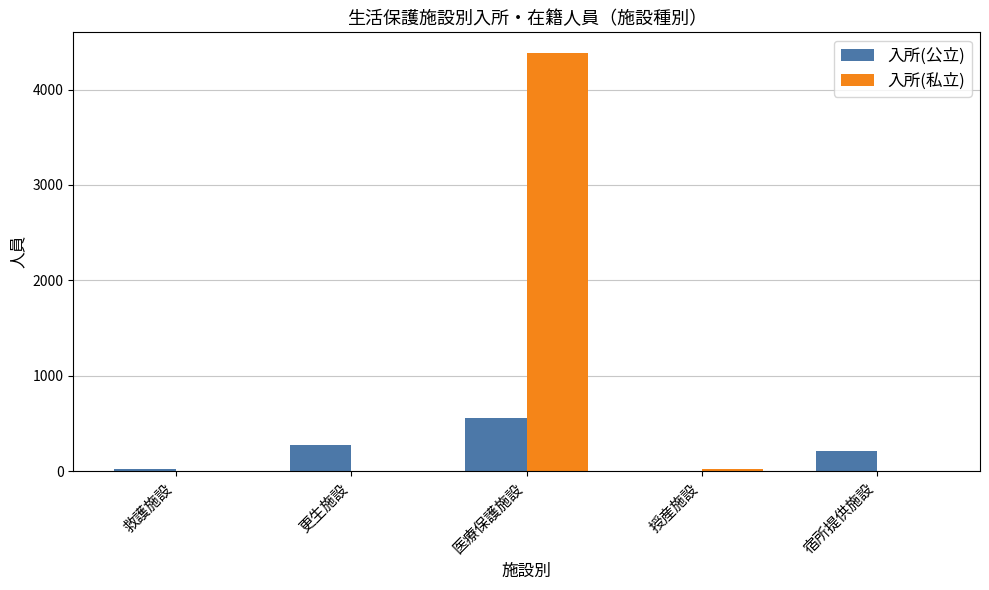

Is it true that 入所(私立) equals -2701 at 救護施設?

False